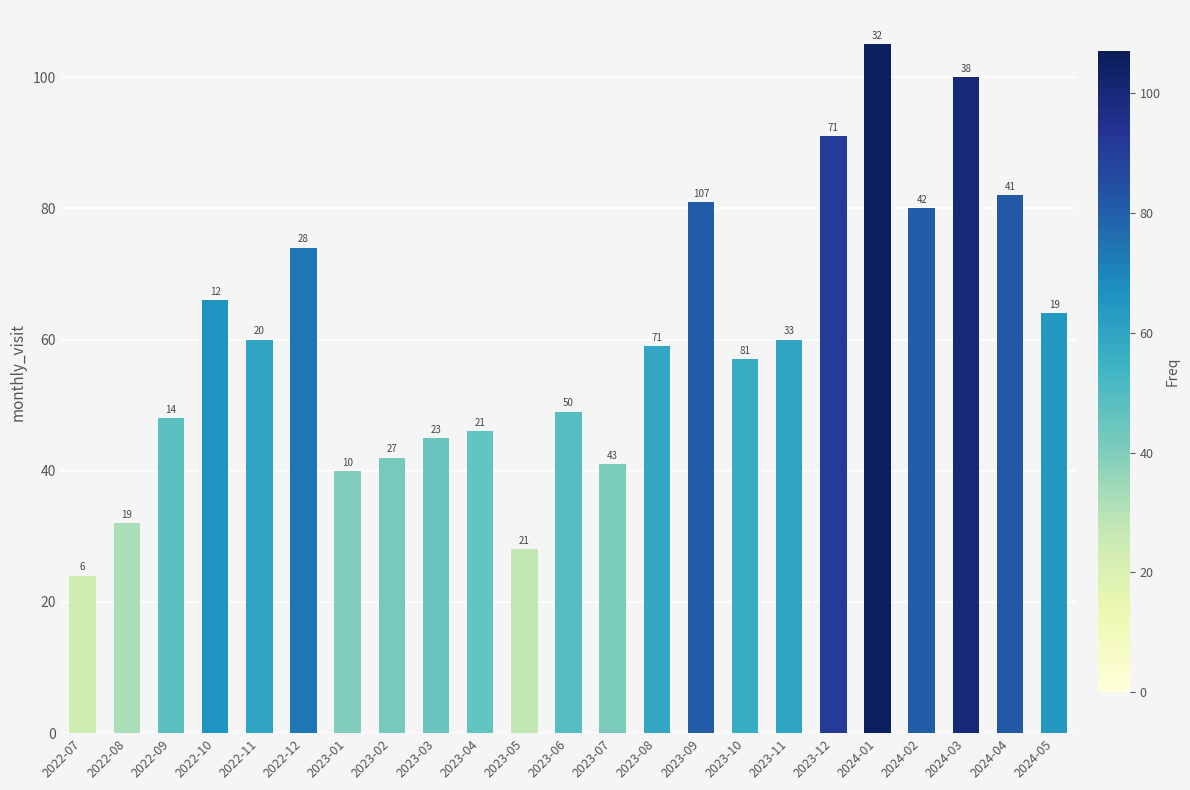

Which has a higher value, 2023-01 or 2022-11?

2022-11